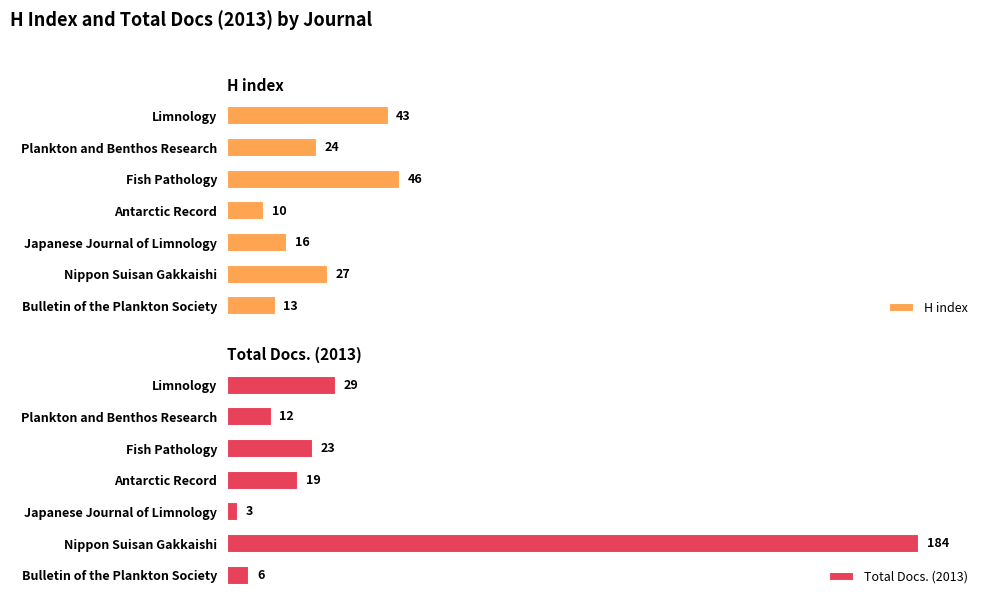

At which label does H index reach its minimum?

Antarctic Record